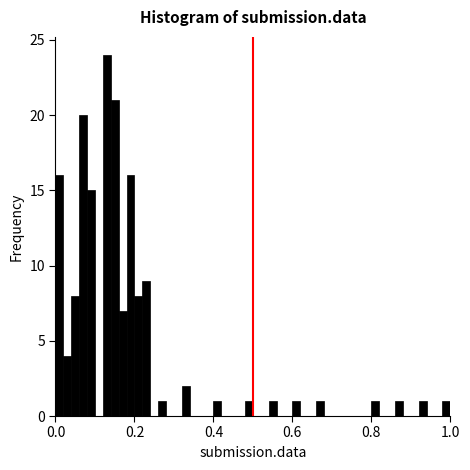

Read against the x-axis, roughly where is the centre of the tallest bar?

0.14